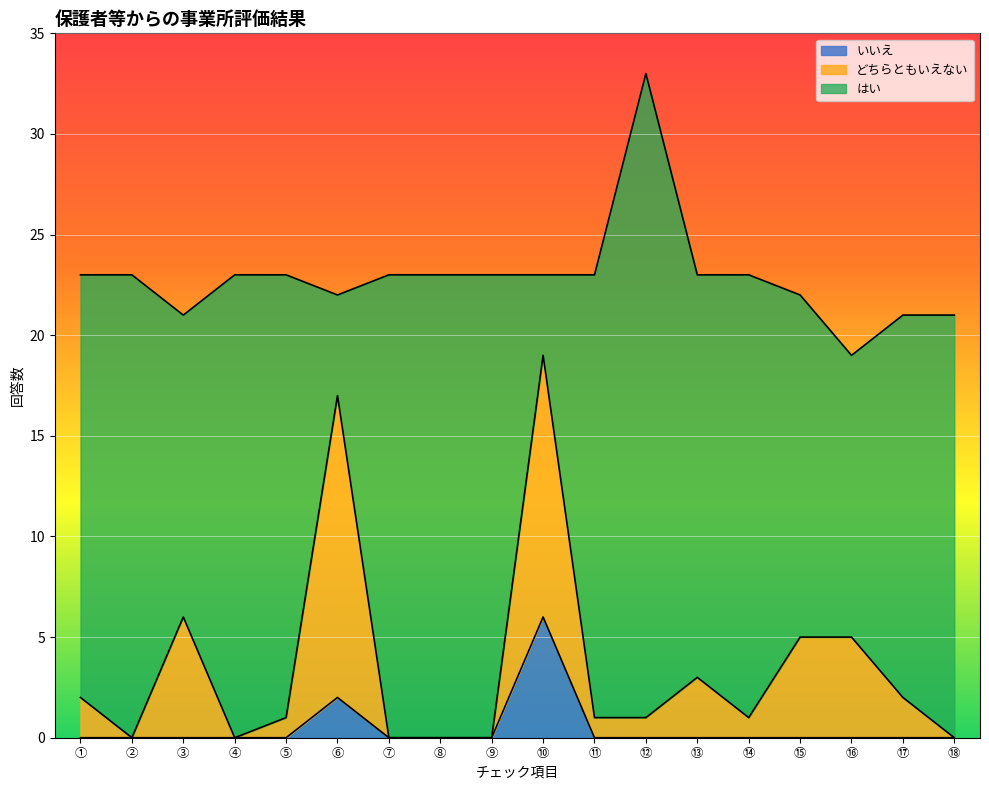

How many いいえ values are between 0 and 1?

16